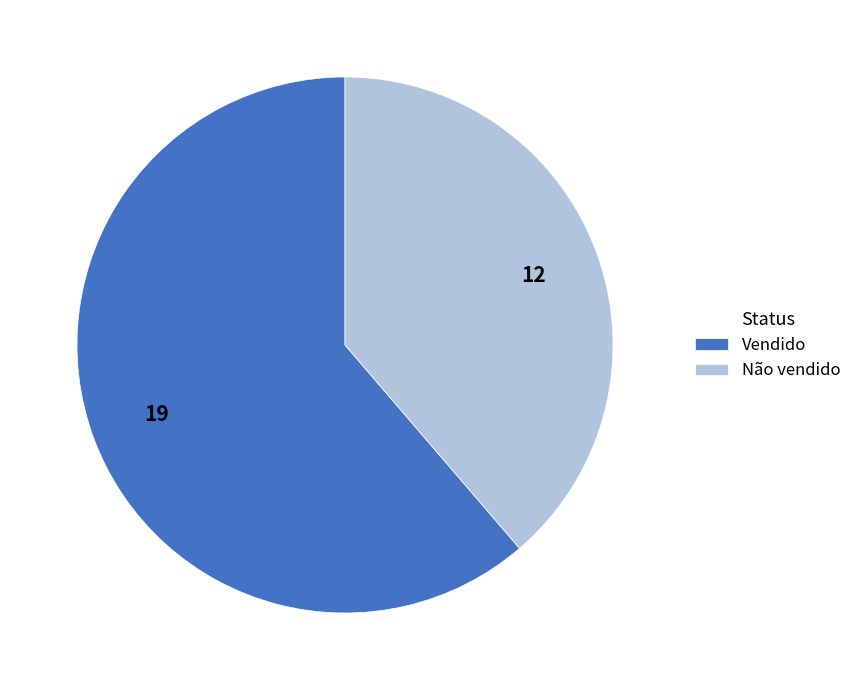

Which has a higher value, Não vendido or Vendido?

Vendido